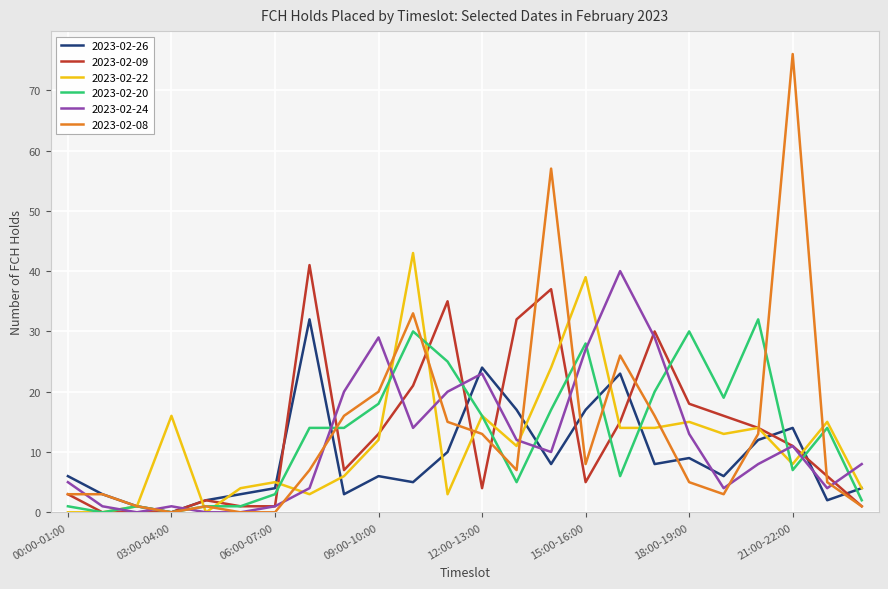

Which series has the largest total across all categories?

2023-02-08